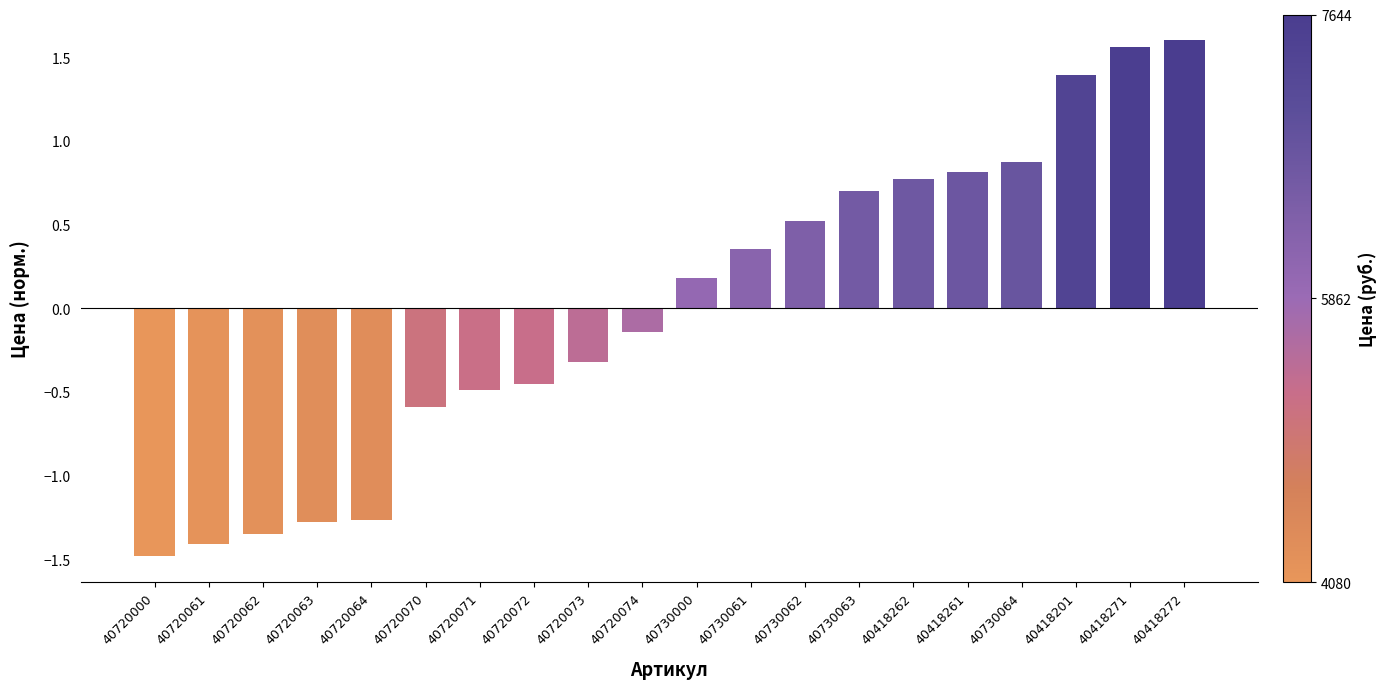

Between 40720074 and 40720061, which is larger?

40720074